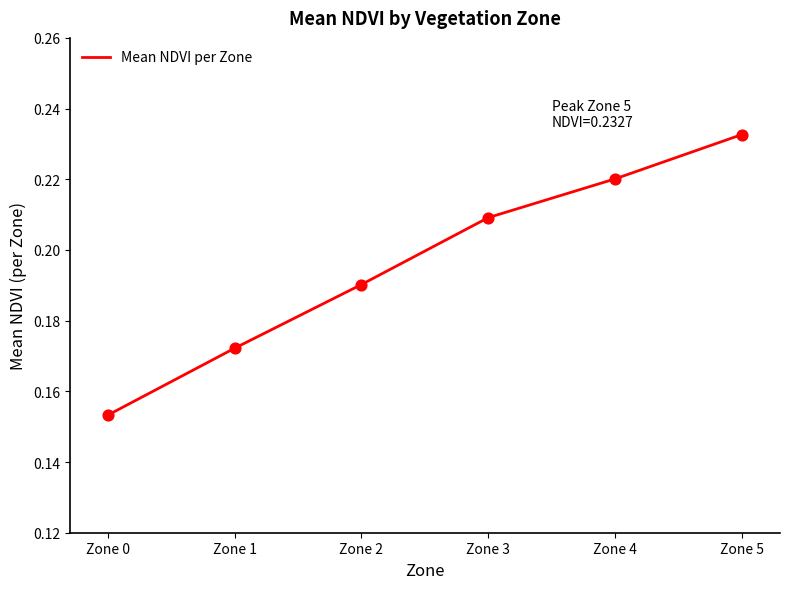

Which has a higher value, Zone 5 or Zone 3?

Zone 5